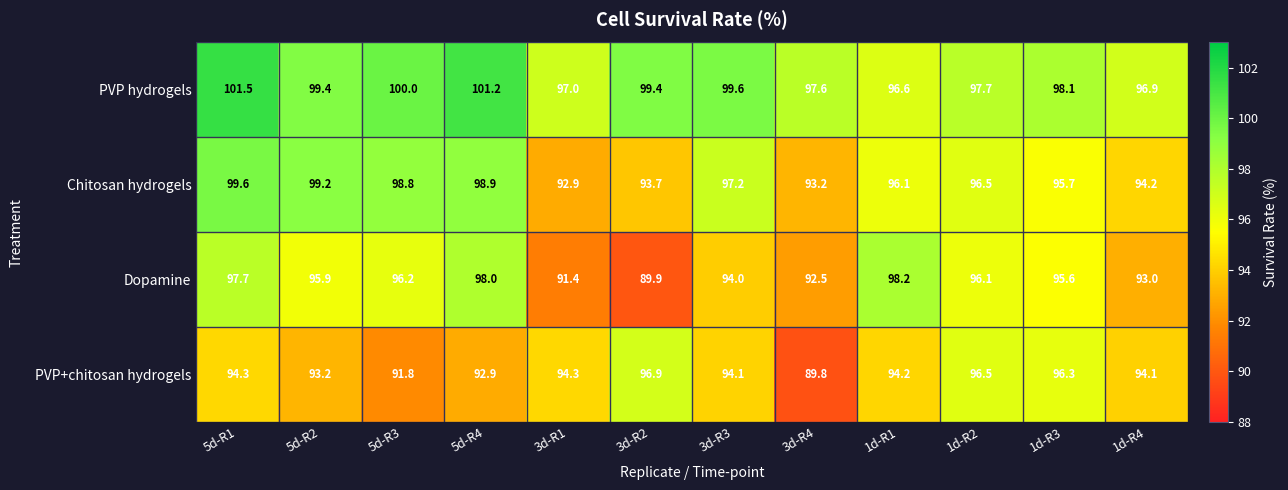

What is the total value across all series at 3d-R1?

375.6